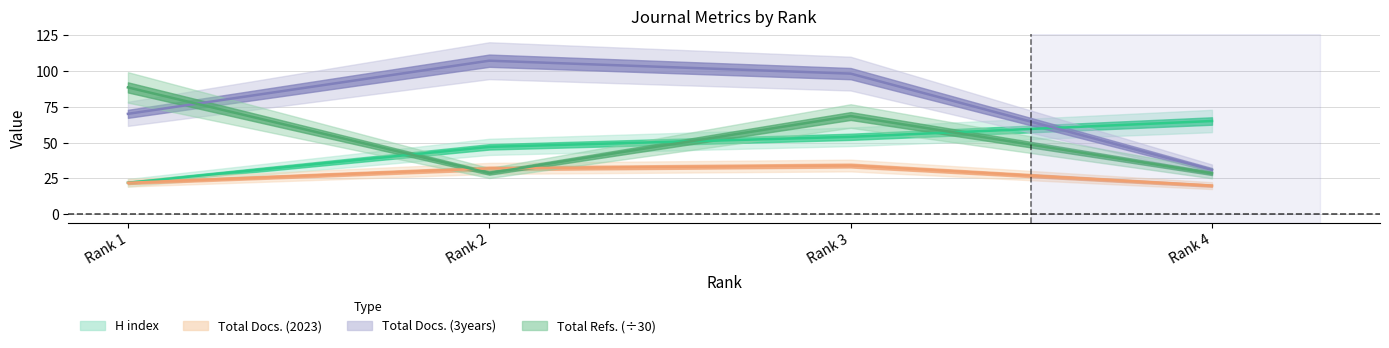

What is the average value of the Total Refs. series?

53.5